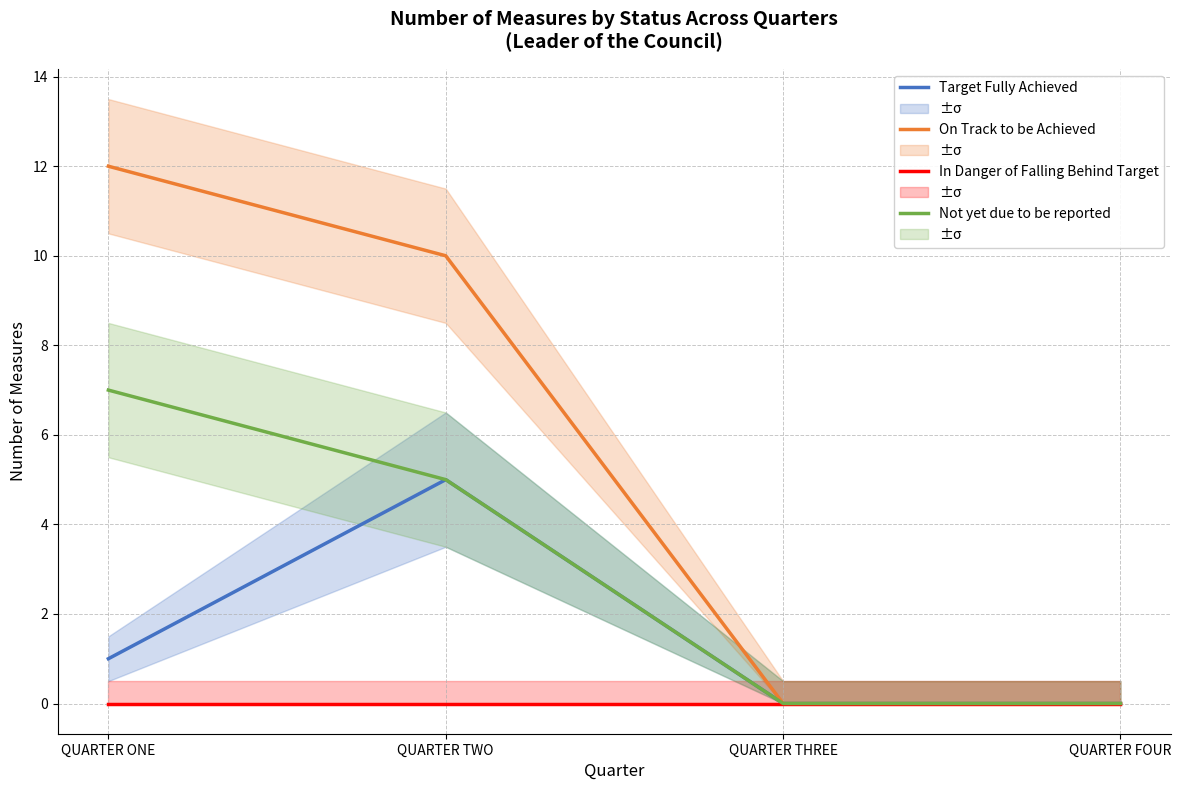

Reading left to right, list all the values displayed in this chart.

Target Fully Achieved: QUARTER ONE=1	QUARTER TWO=5	QUARTER THREE=0	QUARTER FOUR=0
On Track to be Achieved: QUARTER ONE=12	QUARTER TWO=10	QUARTER THREE=0	QUARTER FOUR=0
In Danger of Falling Behind Target: QUARTER ONE=0	QUARTER TWO=0	QUARTER THREE=0	QUARTER FOUR=0
Not yet due to be reported: QUARTER ONE=7	QUARTER TWO=5	QUARTER THREE=0	QUARTER FOUR=0